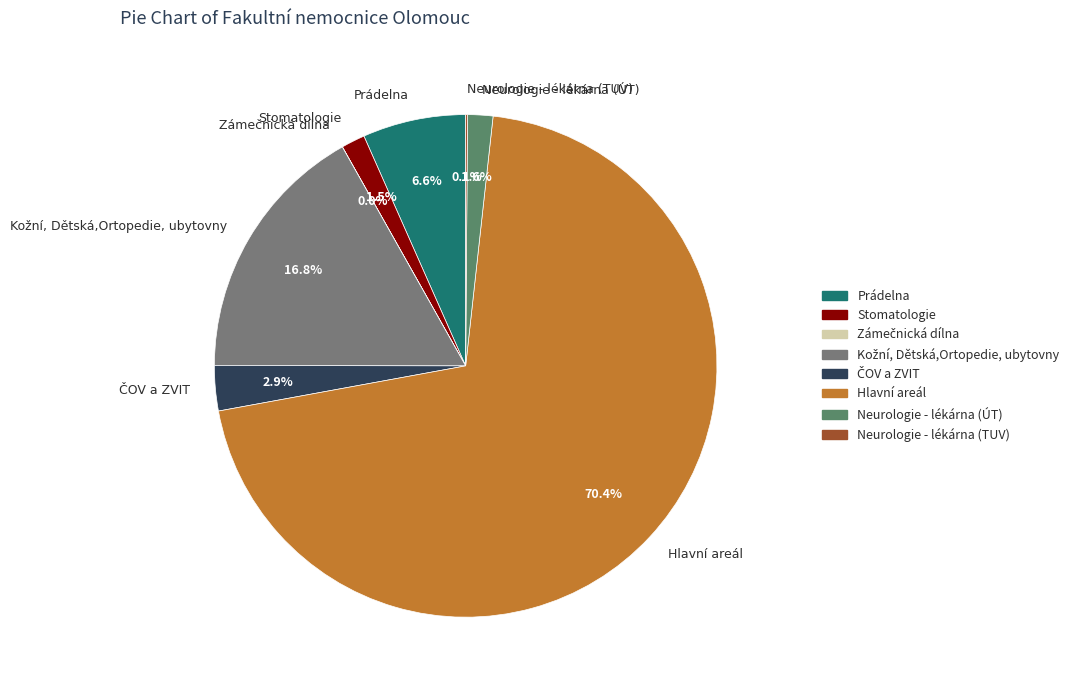

What is the largest slice in the pie chart?

Hlavní areál